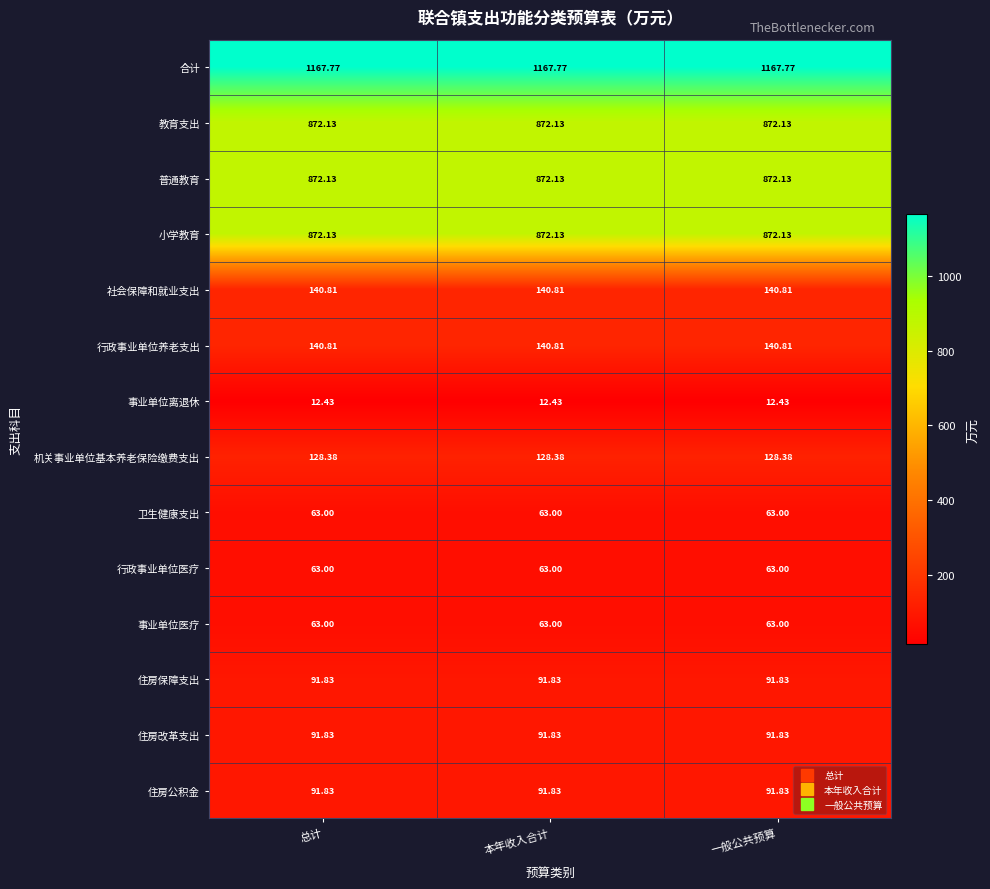

Is the value of 卫生健康支出 at 本年收入合计 greater than the value of 教育支出 at 一般公共预算?

No